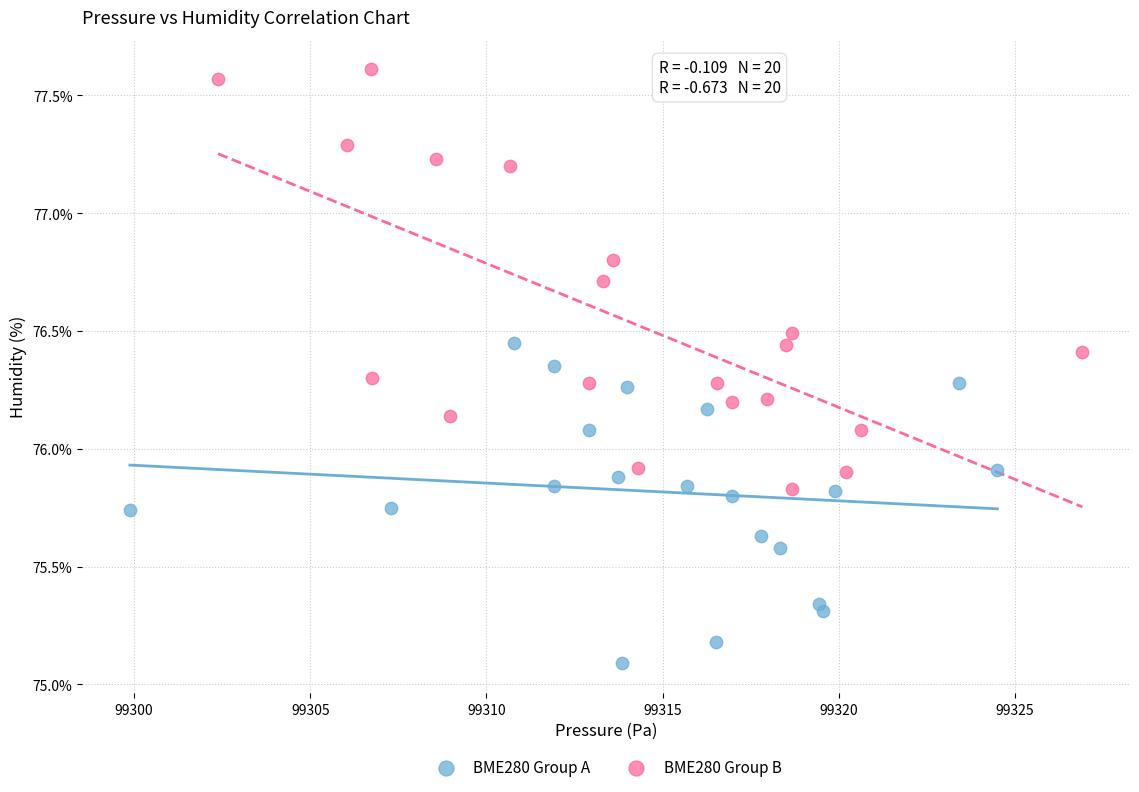

Which series contains the highest Y value?

BME280 Group B